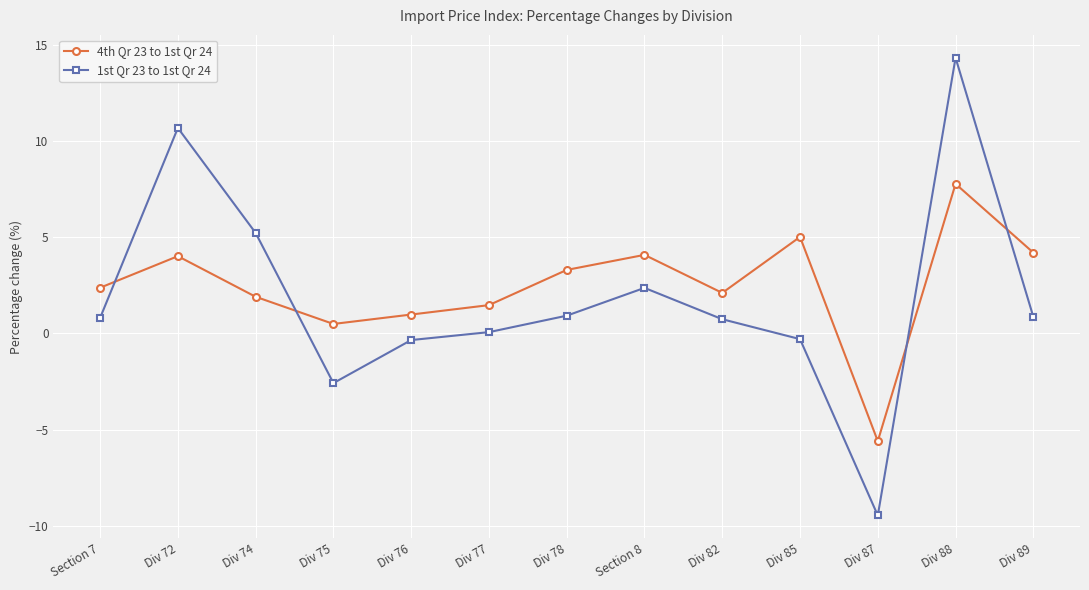

What is the approximate value of 4th Qr 23 to 1st Qr 24 at Div 76?

1.0